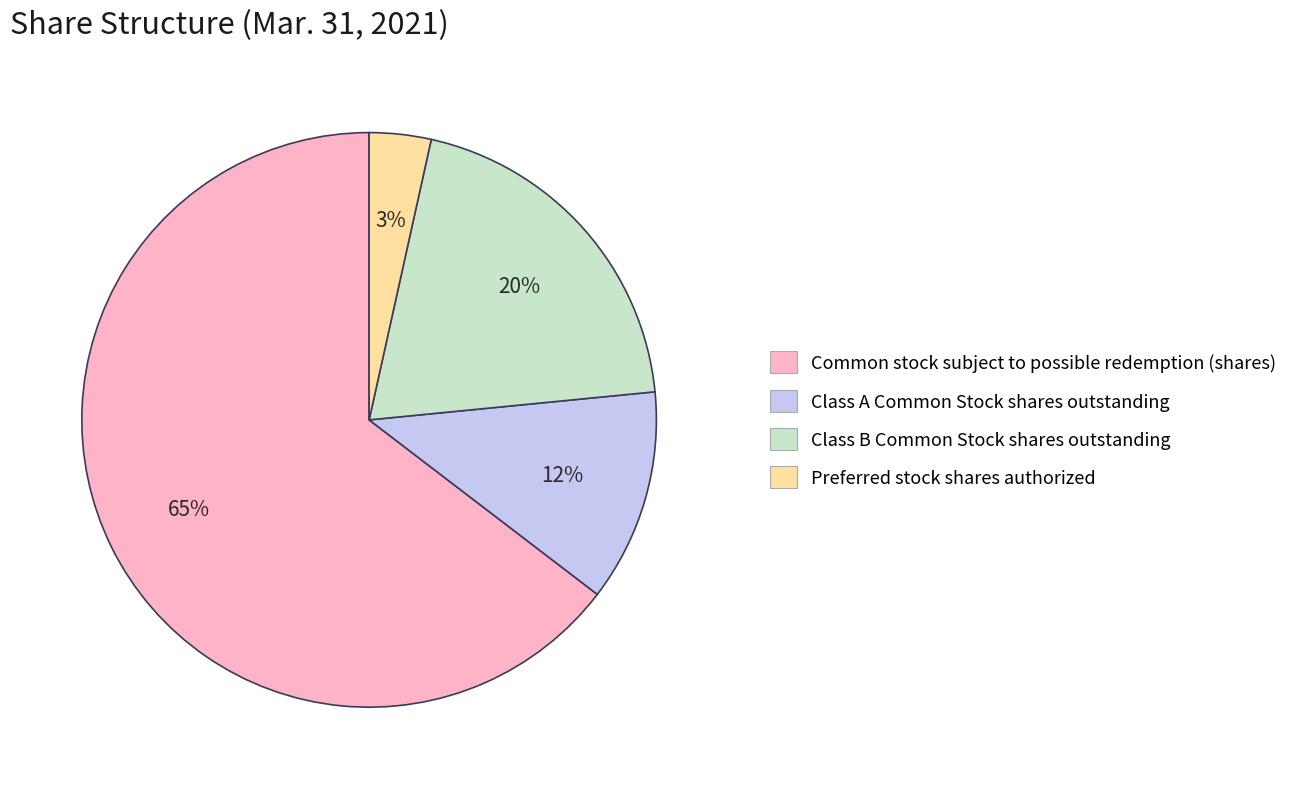

Rank the categories by value from highest to lowest.

Common stock subject to possible redemption (shares), Class B Common Stock shares outstanding, Class A Common Stock shares outstanding, Preferred stock shares authorized